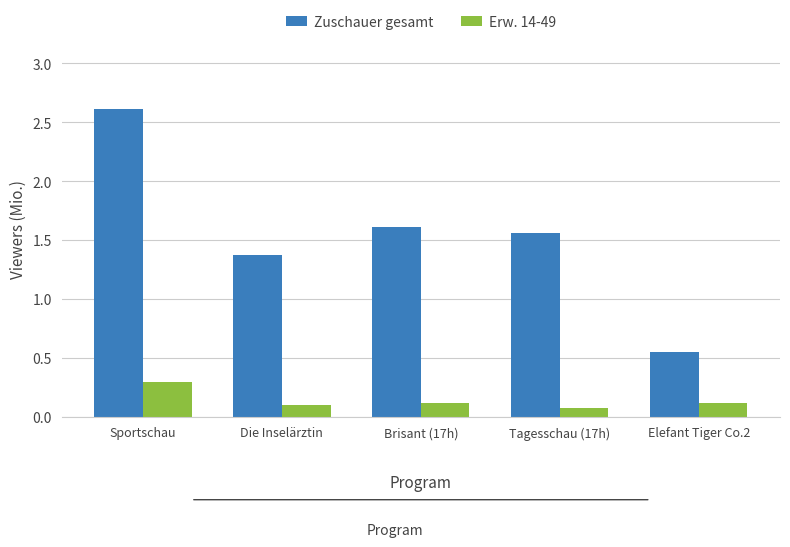

The Zuschauer gesamt series shows 2.6 at Sportschau. True or false?

True